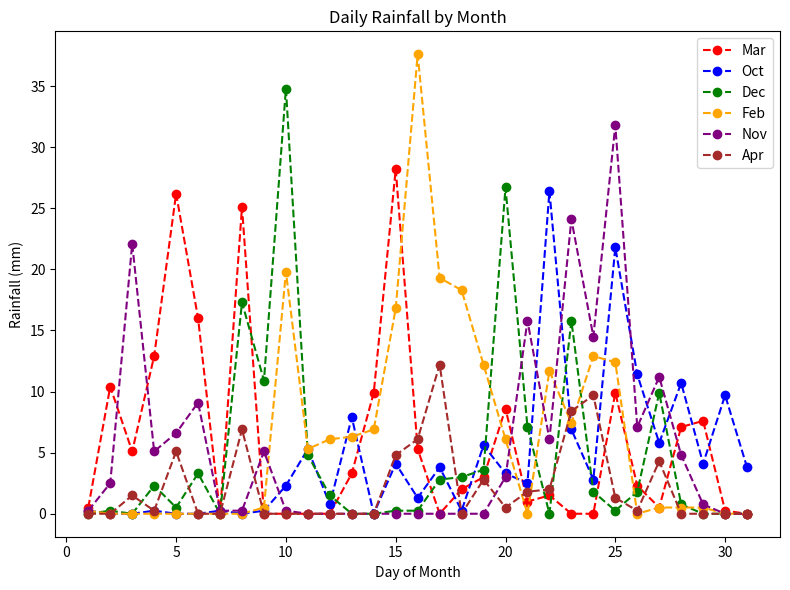

Rank the series by their maximum value, from lowest to highest.

Apr, Oct, Mar, Nov, Dec, Feb